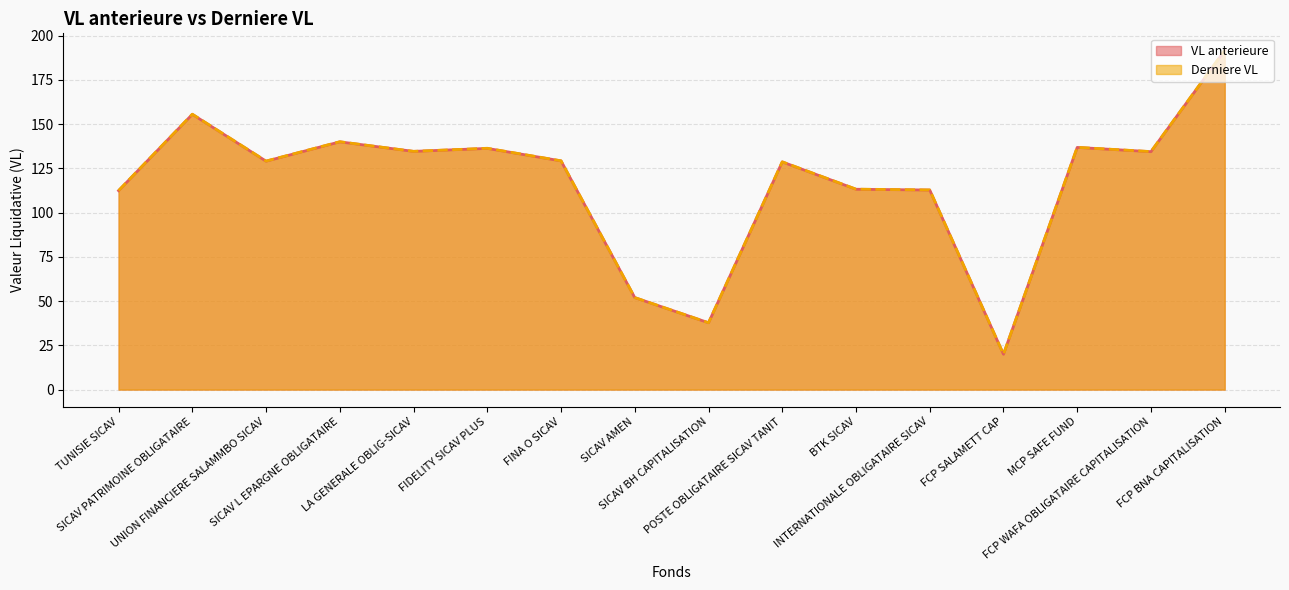

At FINA O SICAV, list the series in order from largest to smallest.

Derniere VL, VL anterieure